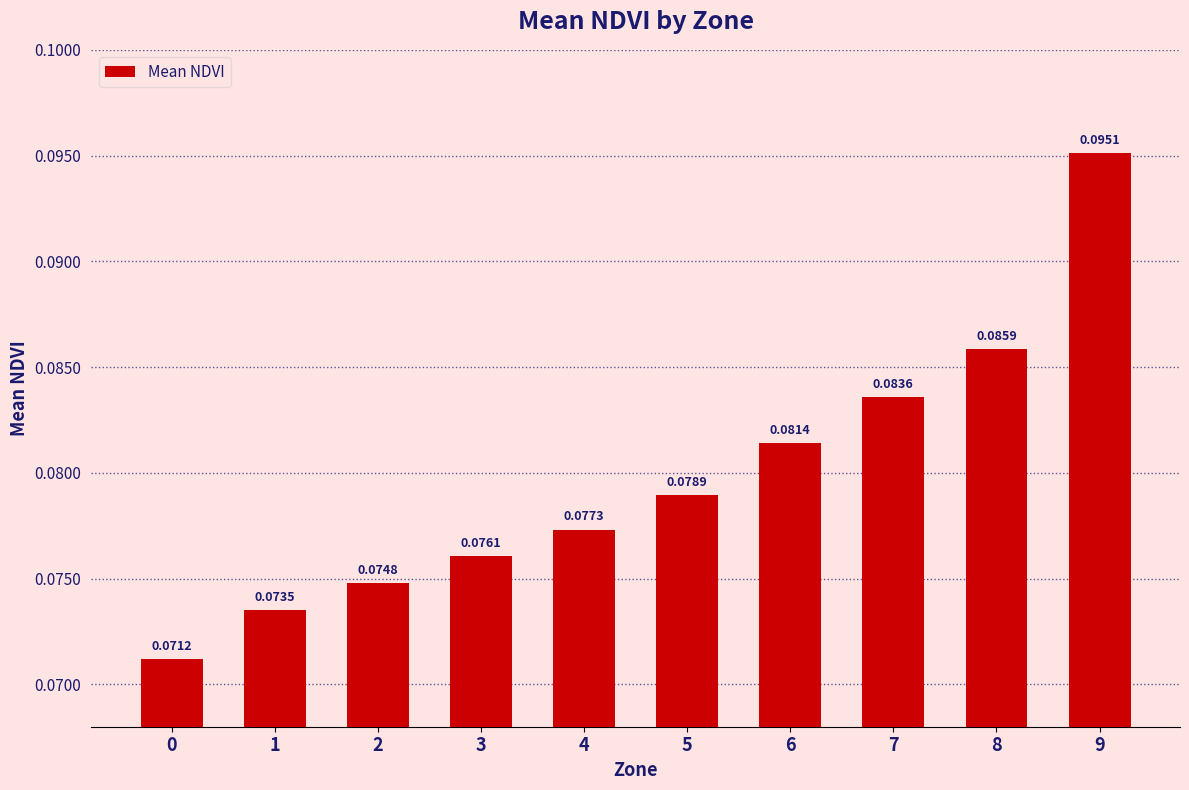

What is the sum of all values?

0.8